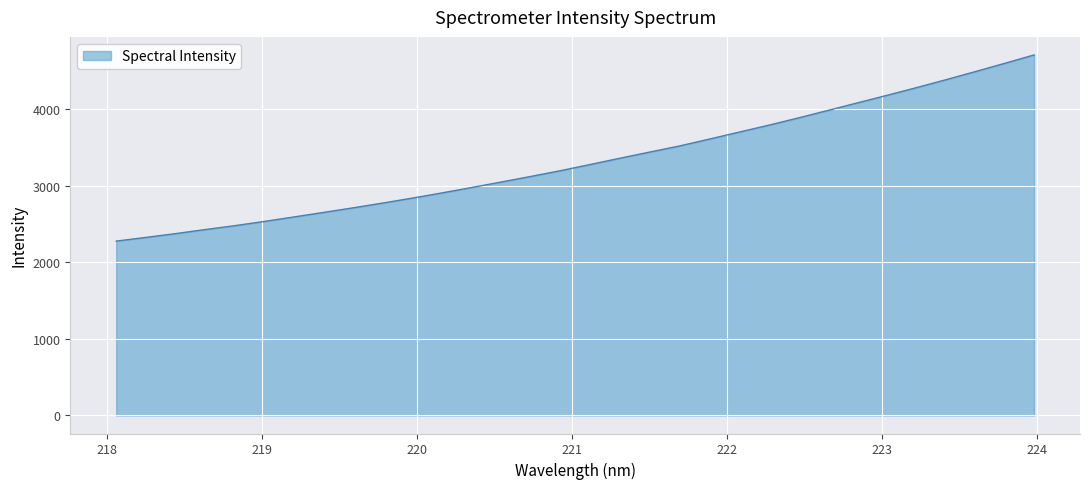

What is the difference between the maximum and minimum values?

2432.2